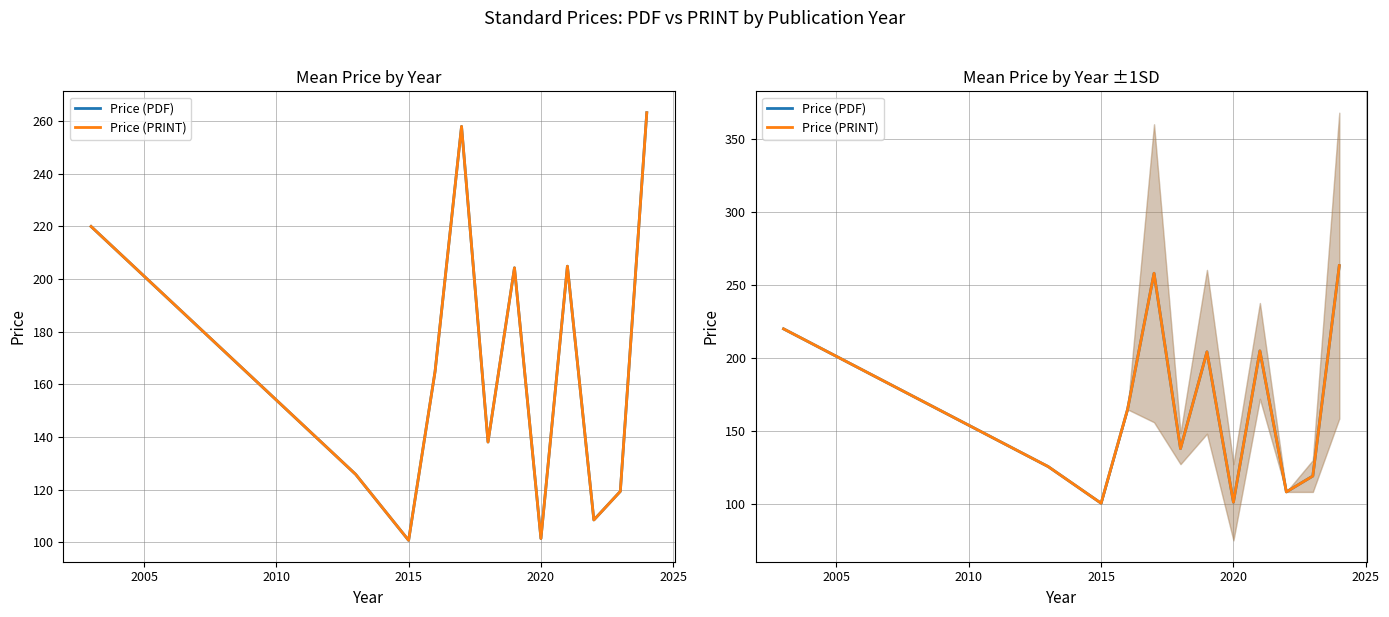

True or false: Price (PRINT) and Price (PDF) cross at least once.

False